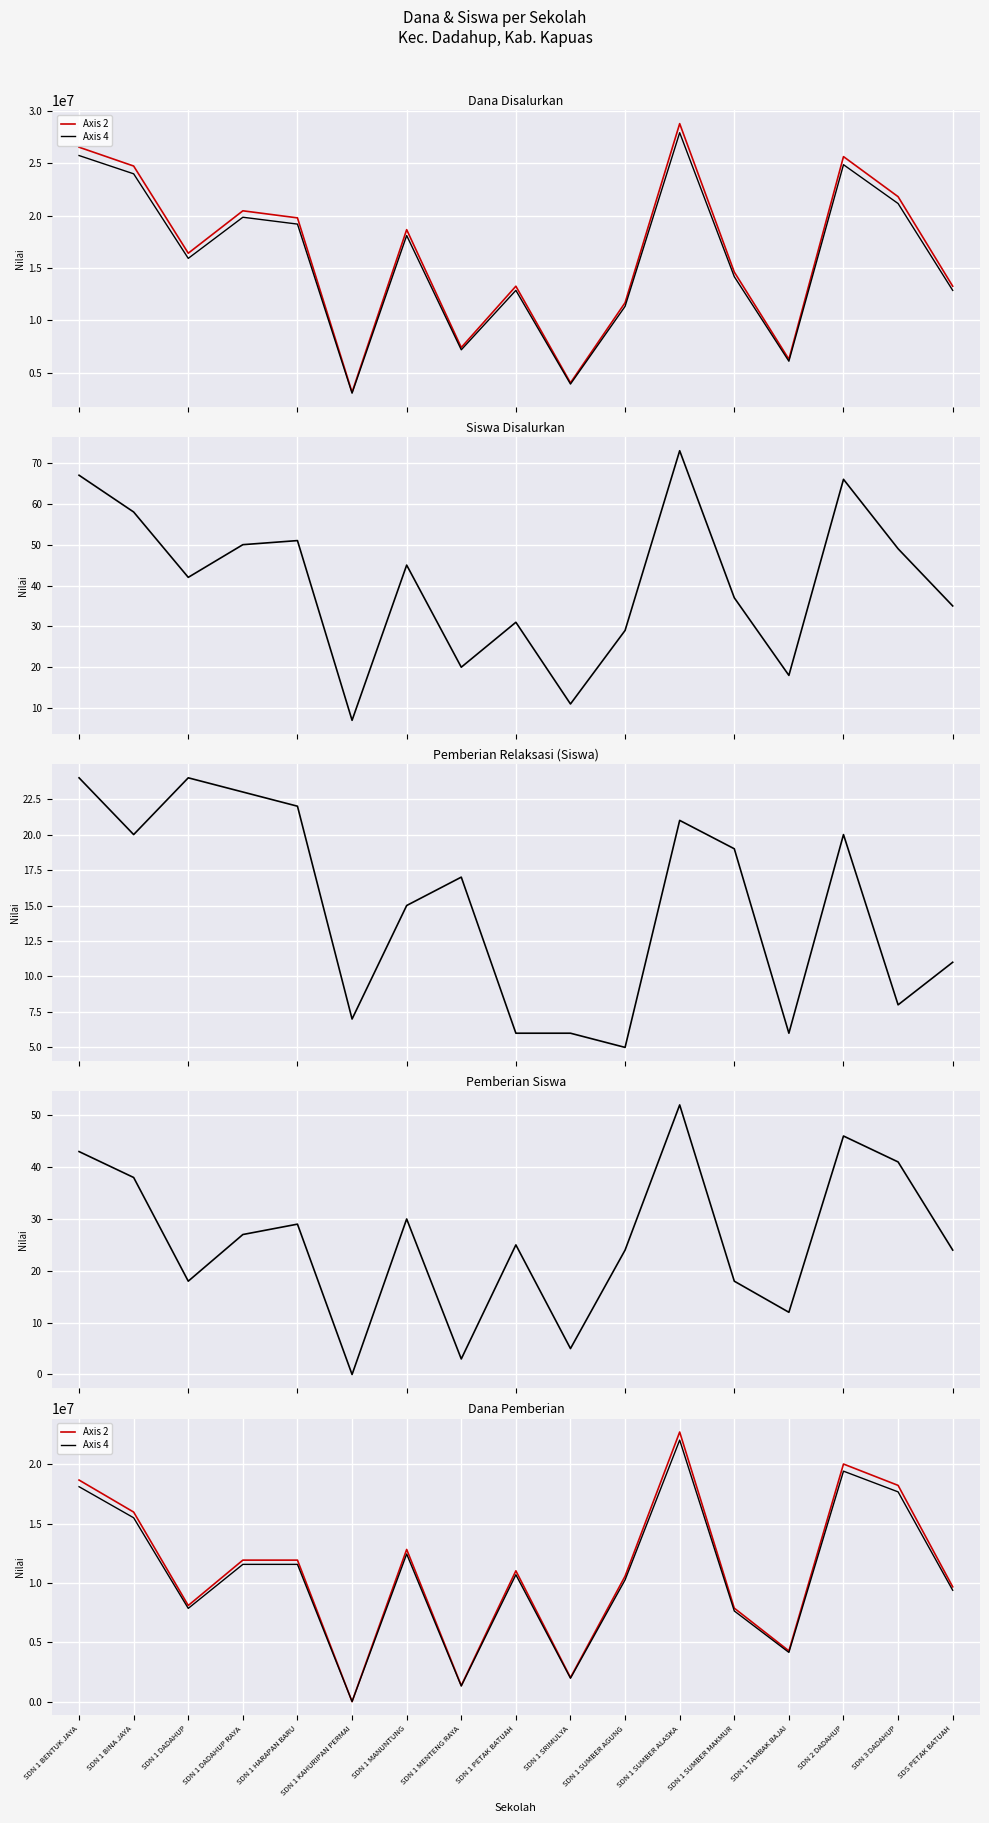

True or false: Siswa Disalurkan and Pemberian Siswa intersect in this chart.

False